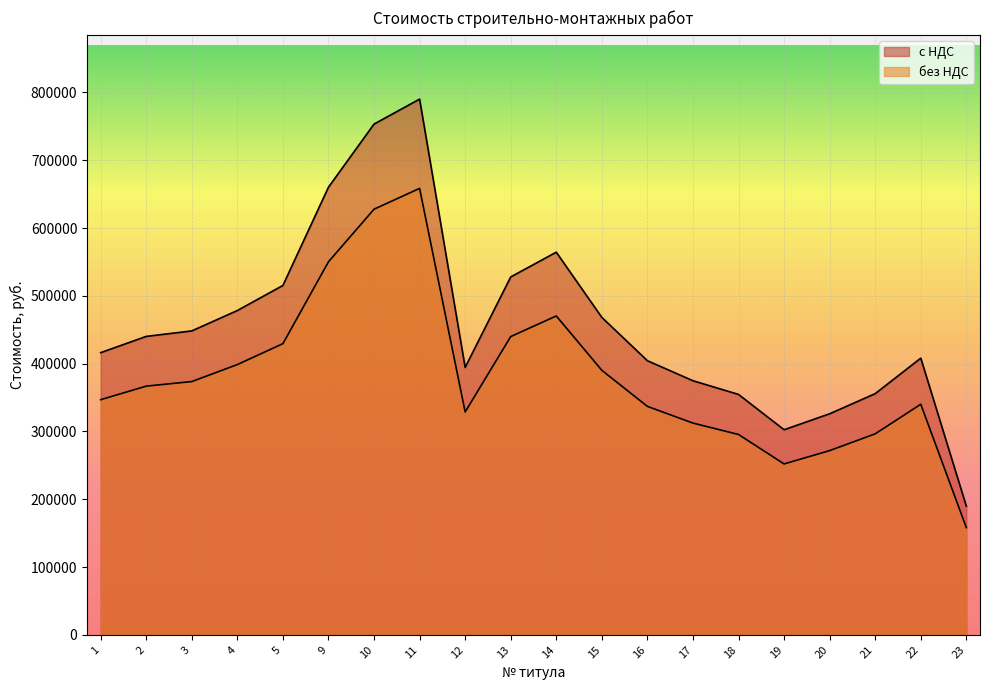

Is the value of с НДС at 9 greater than the value of без НДС at 15?

Yes